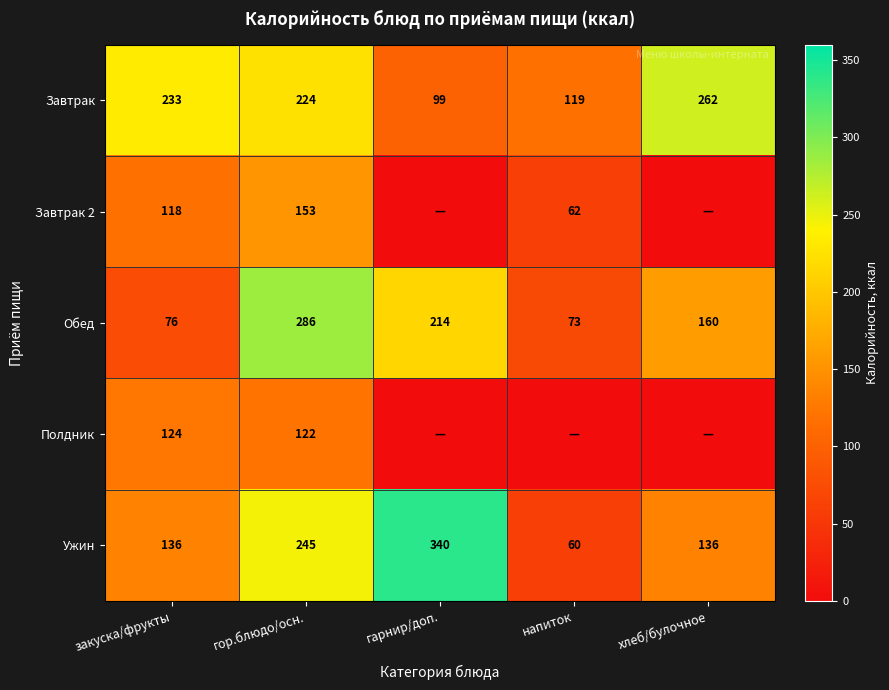

Where is Ужин nearest to the value 200?

гор.блюдо/осн.